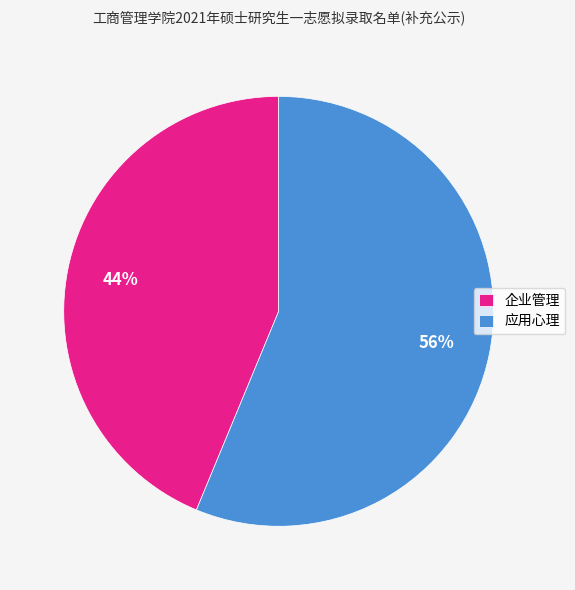

What is the largest slice in the pie chart?

应用心理